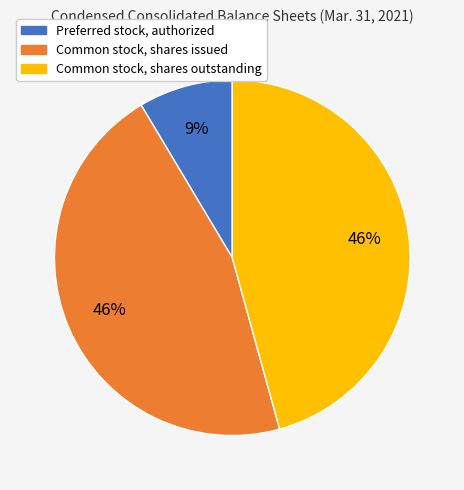

Is there any slice that represents more than half of the pie?

No